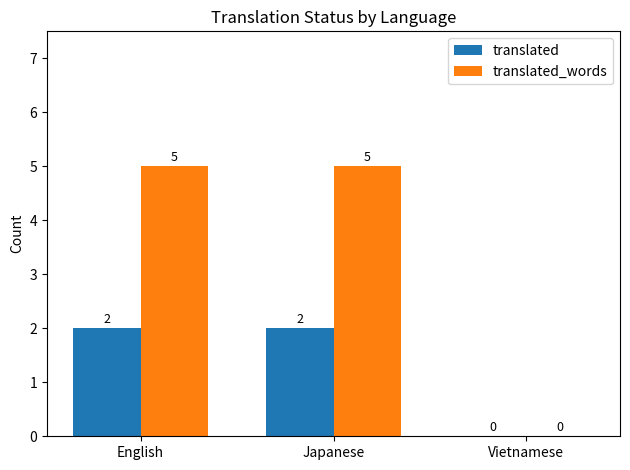

How many data points does each series have?

3